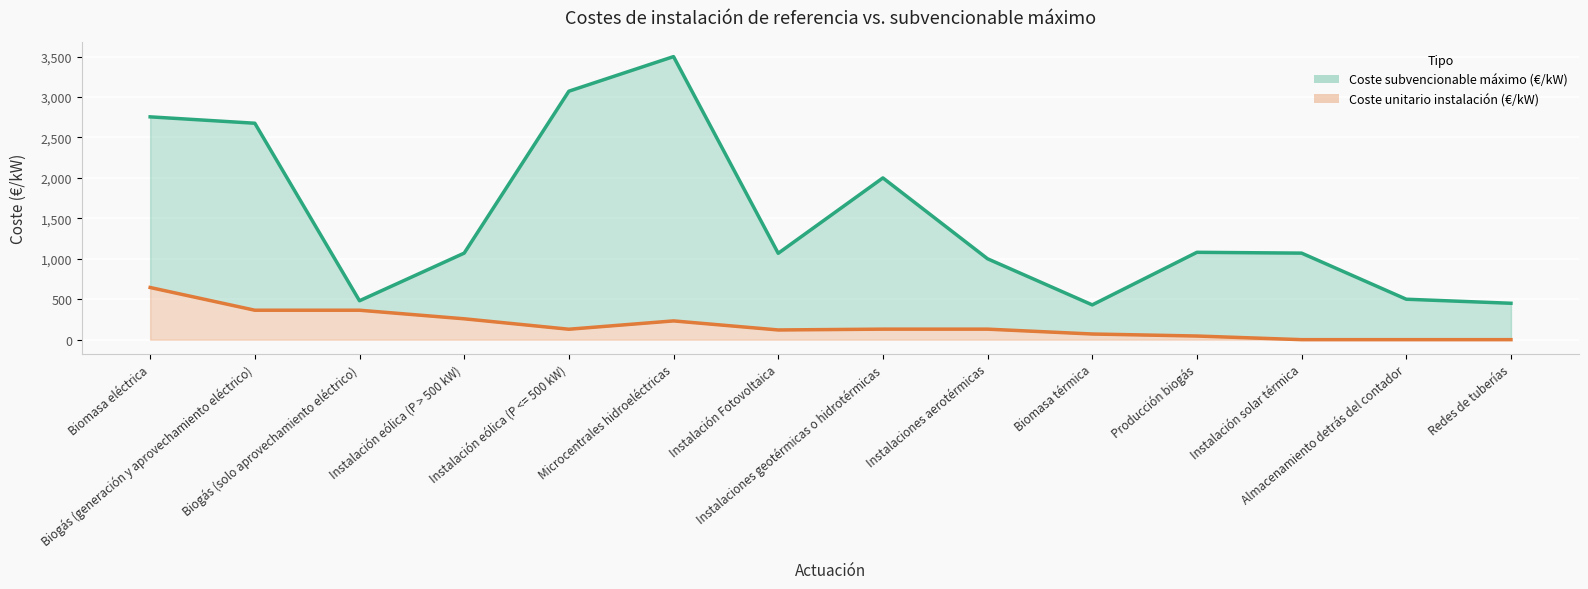

What is the label of the 2nd point from the left?

Biogás (generación y aprovechamiento eléctrico)